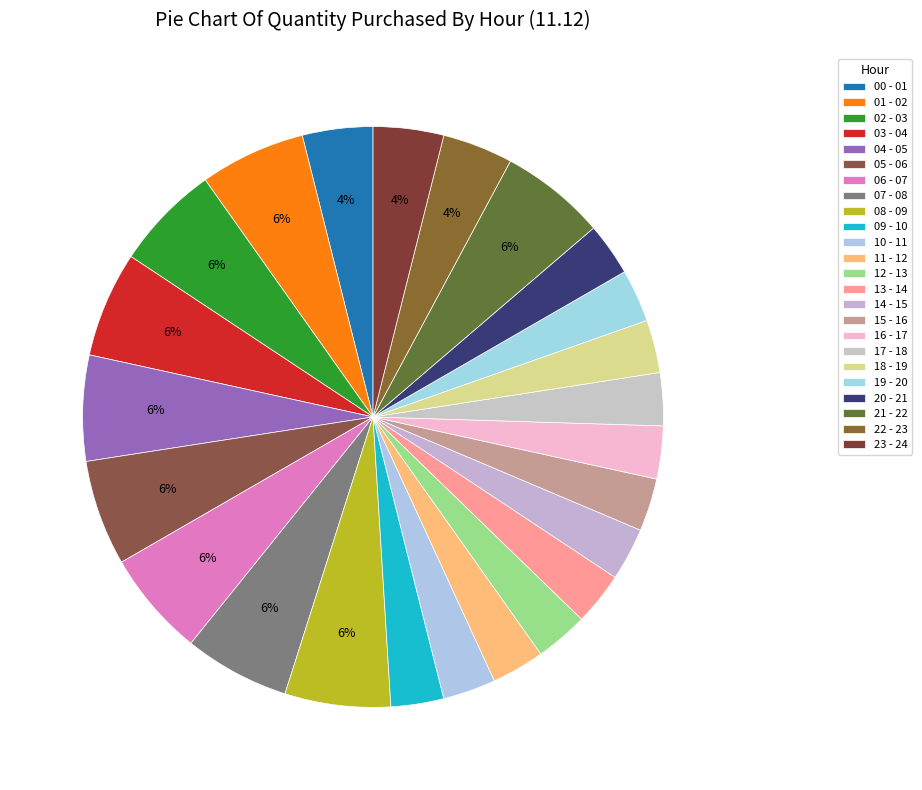

How many slices are in this pie chart?

24